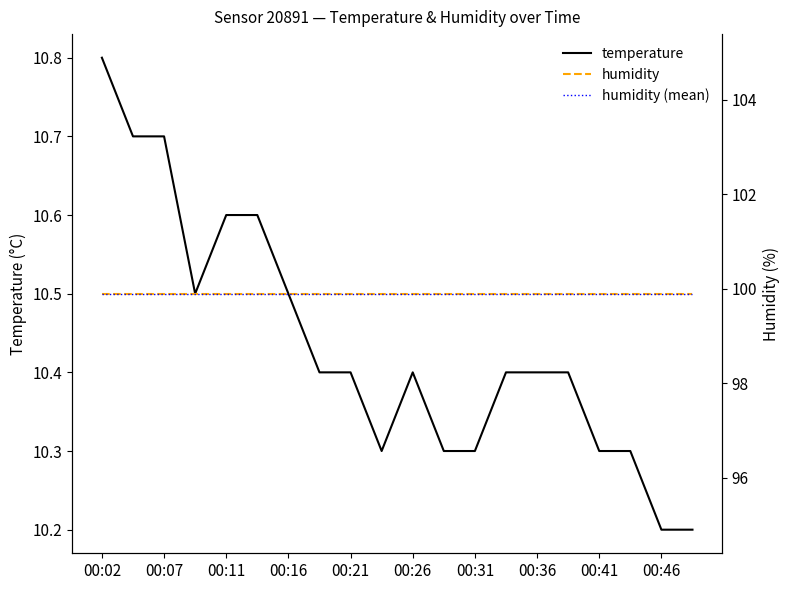

True or false: humidity (mean) has a value of 99.9 at 11.

True